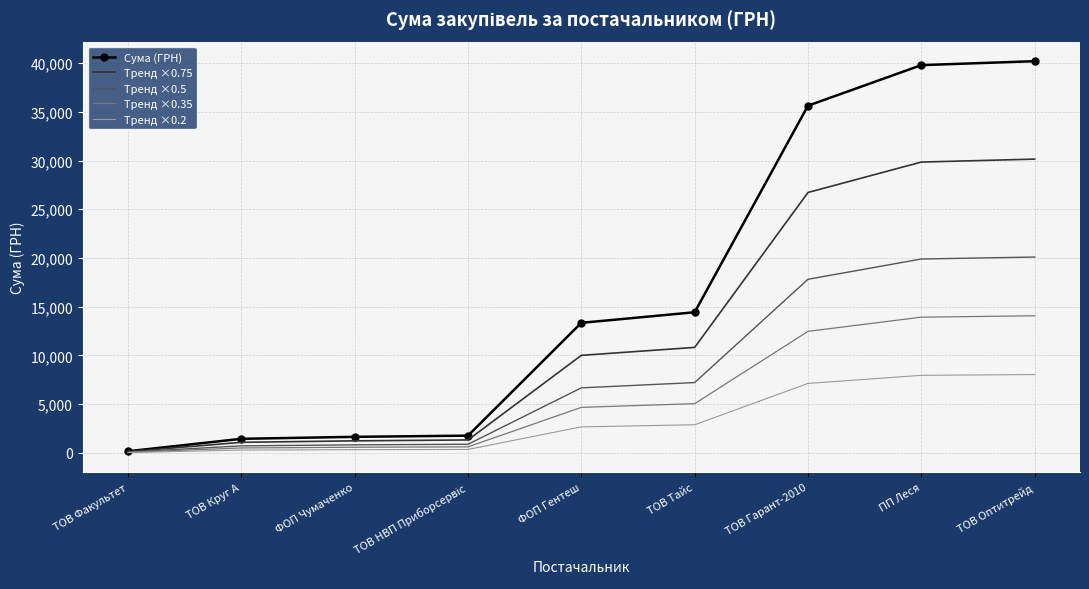

What is the maximum value for Тренд ×0.75?

30143.6